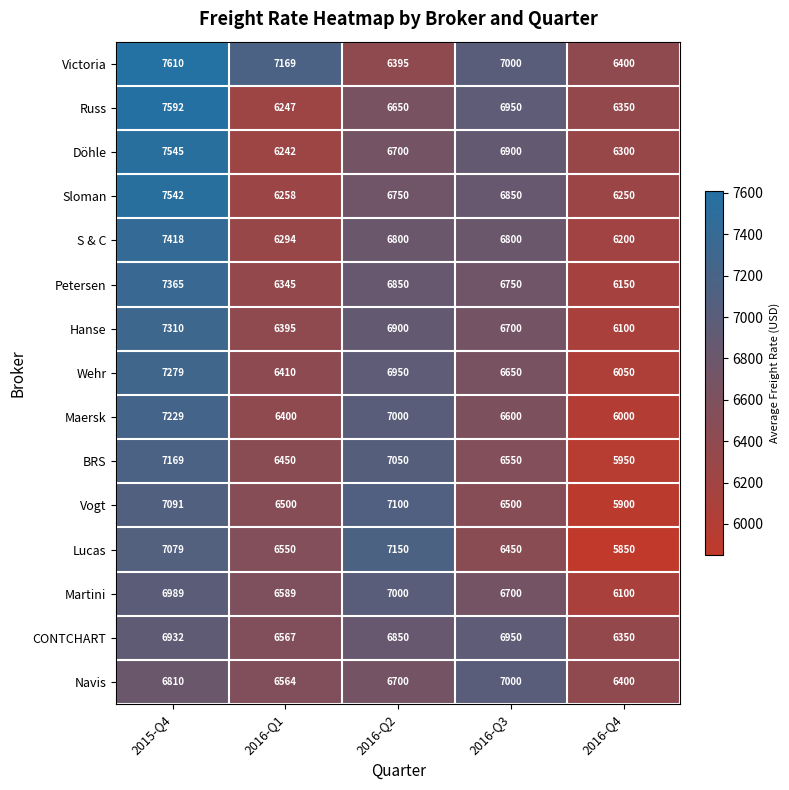

What is the difference between the Hanse values at 2016-Q1 and 2016-Q3?

305